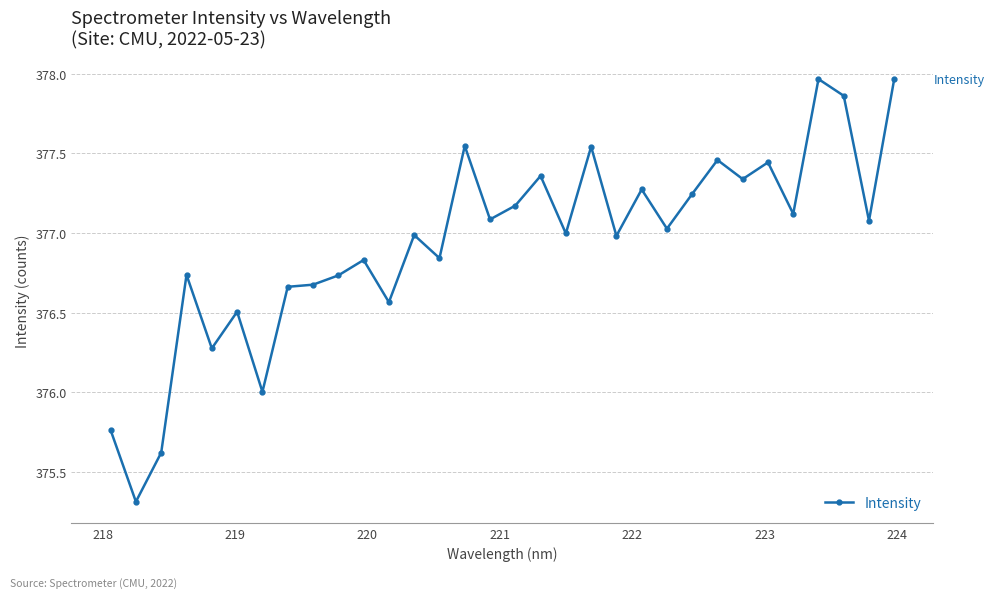

What is the smallest value displayed?

375.3